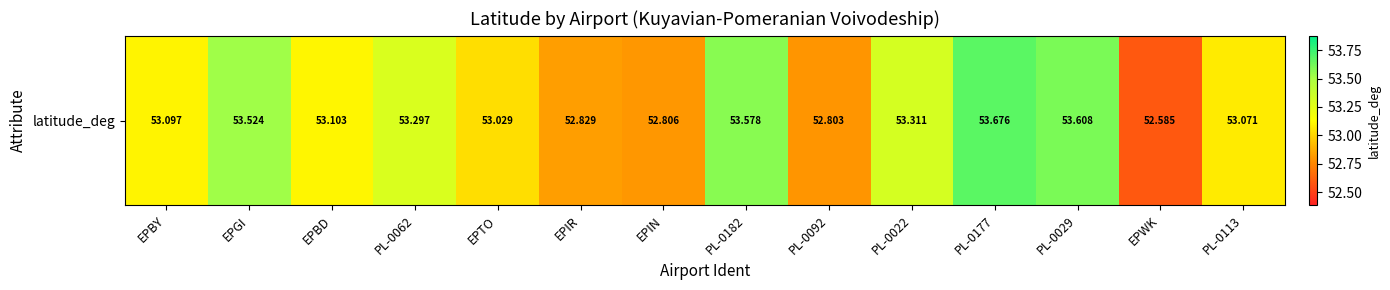

What is the difference between the second highest and second lowest values?

0.8